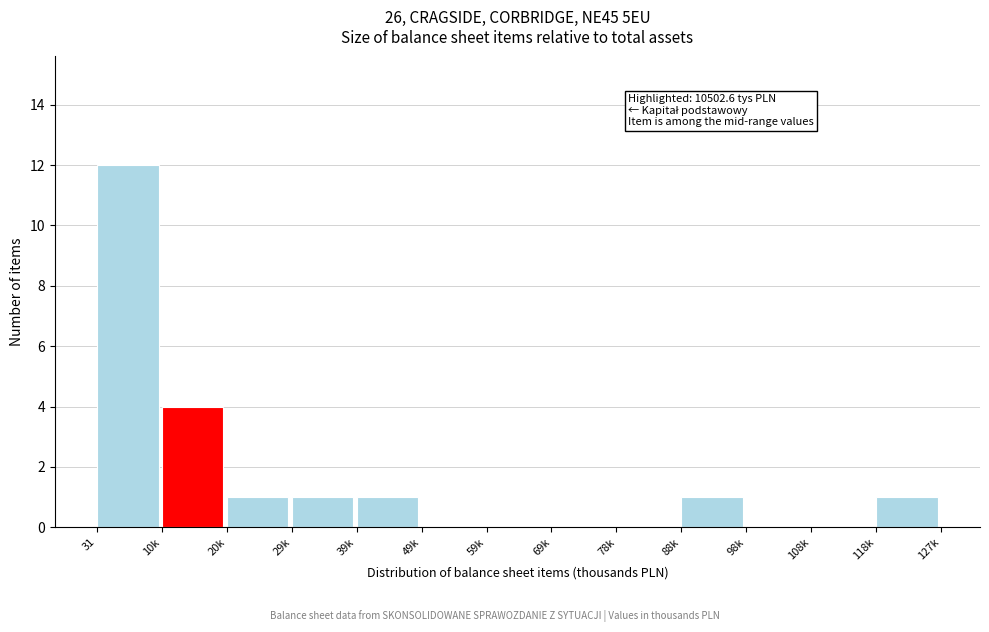

Reading left to right, transcribe all the data shown in this chart.

31=12	10k=4	20k=1	29k=1	39k=1	49k=0	59k=0	69k=0	78k=0	88k=1	98k=0	108k=0	118k=1